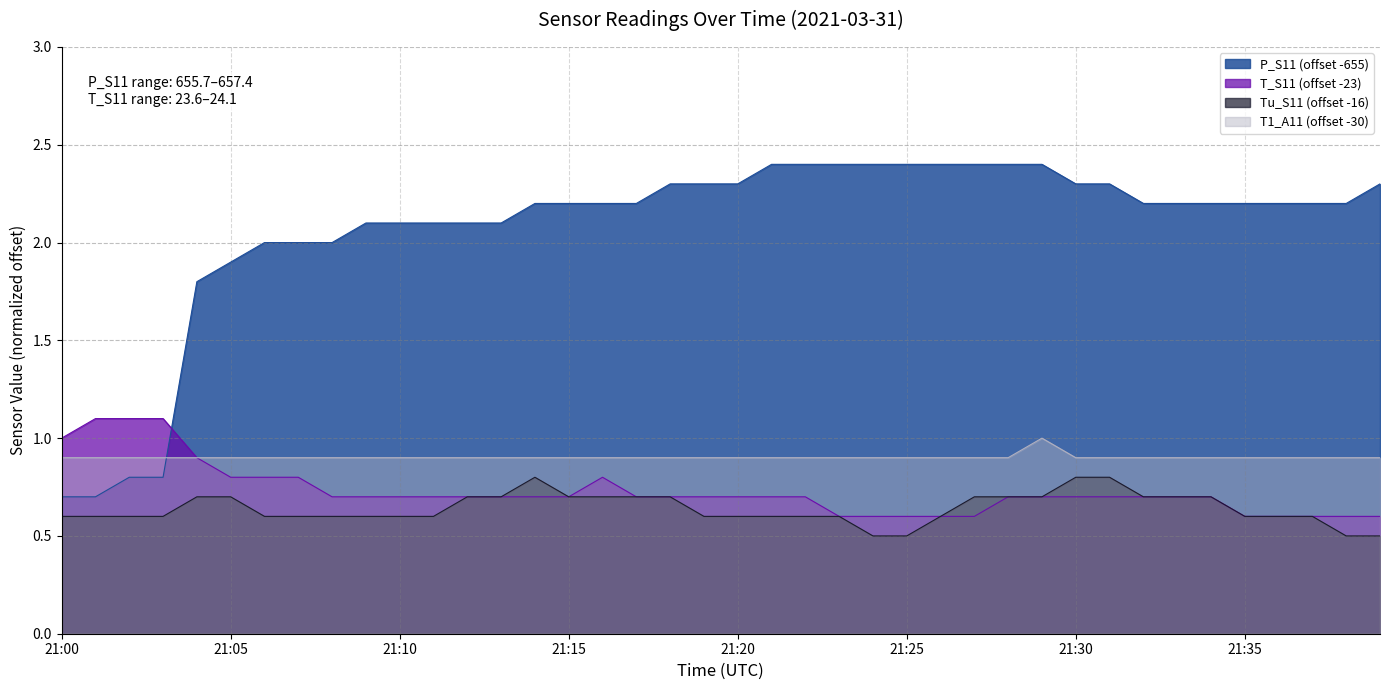

Reading right to left, list all the values displayed in this chart.

P_S11: 2.3	2.2	2.2	2.2	2.2	2.2	2.2	2.2	2.3	2.3	2.4	2.4	2.4	2.4	2.4	2.4	2.4	2.4	2.4	2.3	2.3	2.3	2.2	2.2	2.2	2.2	2.1	2.1	2.1	2.1	2.1	2.0	2.0	2.0	1.9	1.8	0.8	0.8	0.7	0.7
T_S11: 0.6	0.6	0.6	0.6	0.6	0.7	0.7	0.7	0.7	0.7	0.7	0.7	0.6	0.6	0.6	0.6	0.6	0.7	0.7	0.7	0.7	0.7	0.7	0.8	0.7	0.7	0.7	0.7	0.7	0.7	0.7	0.7	0.8	0.8	0.8	0.9	1.1	1.1	1.1	1.0
Tu_S11: 0.5	0.5	0.6	0.6	0.6	0.7	0.7	0.7	0.8	0.8	0.7	0.7	0.7	0.6	0.5	0.5	0.6	0.6	0.6	0.6	0.6	0.7	0.7	0.7	0.7	0.8	0.7	0.7	0.6	0.6	0.6	0.6	0.6	0.6	0.7	0.7	0.6	0.6	0.6	0.6
T1_A11: 0.9	0.9	0.9	0.9	0.9	0.9	0.9	0.9	0.9	0.9	1.0	0.9	0.9	0.9	0.9	0.9	0.9	0.9	0.9	0.9	0.9	0.9	0.9	0.9	0.9	0.9	0.9	0.9	0.9	0.9	0.9	0.9	0.9	0.9	0.9	0.9	0.9	0.9	0.9	0.9